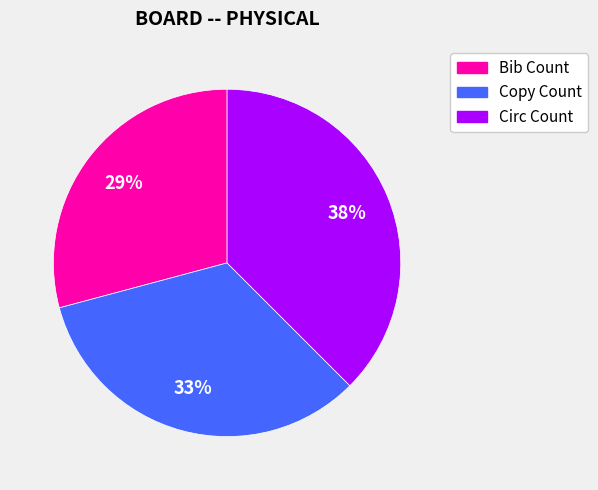

Is it true that Bib Count is 29% of the pie?

True